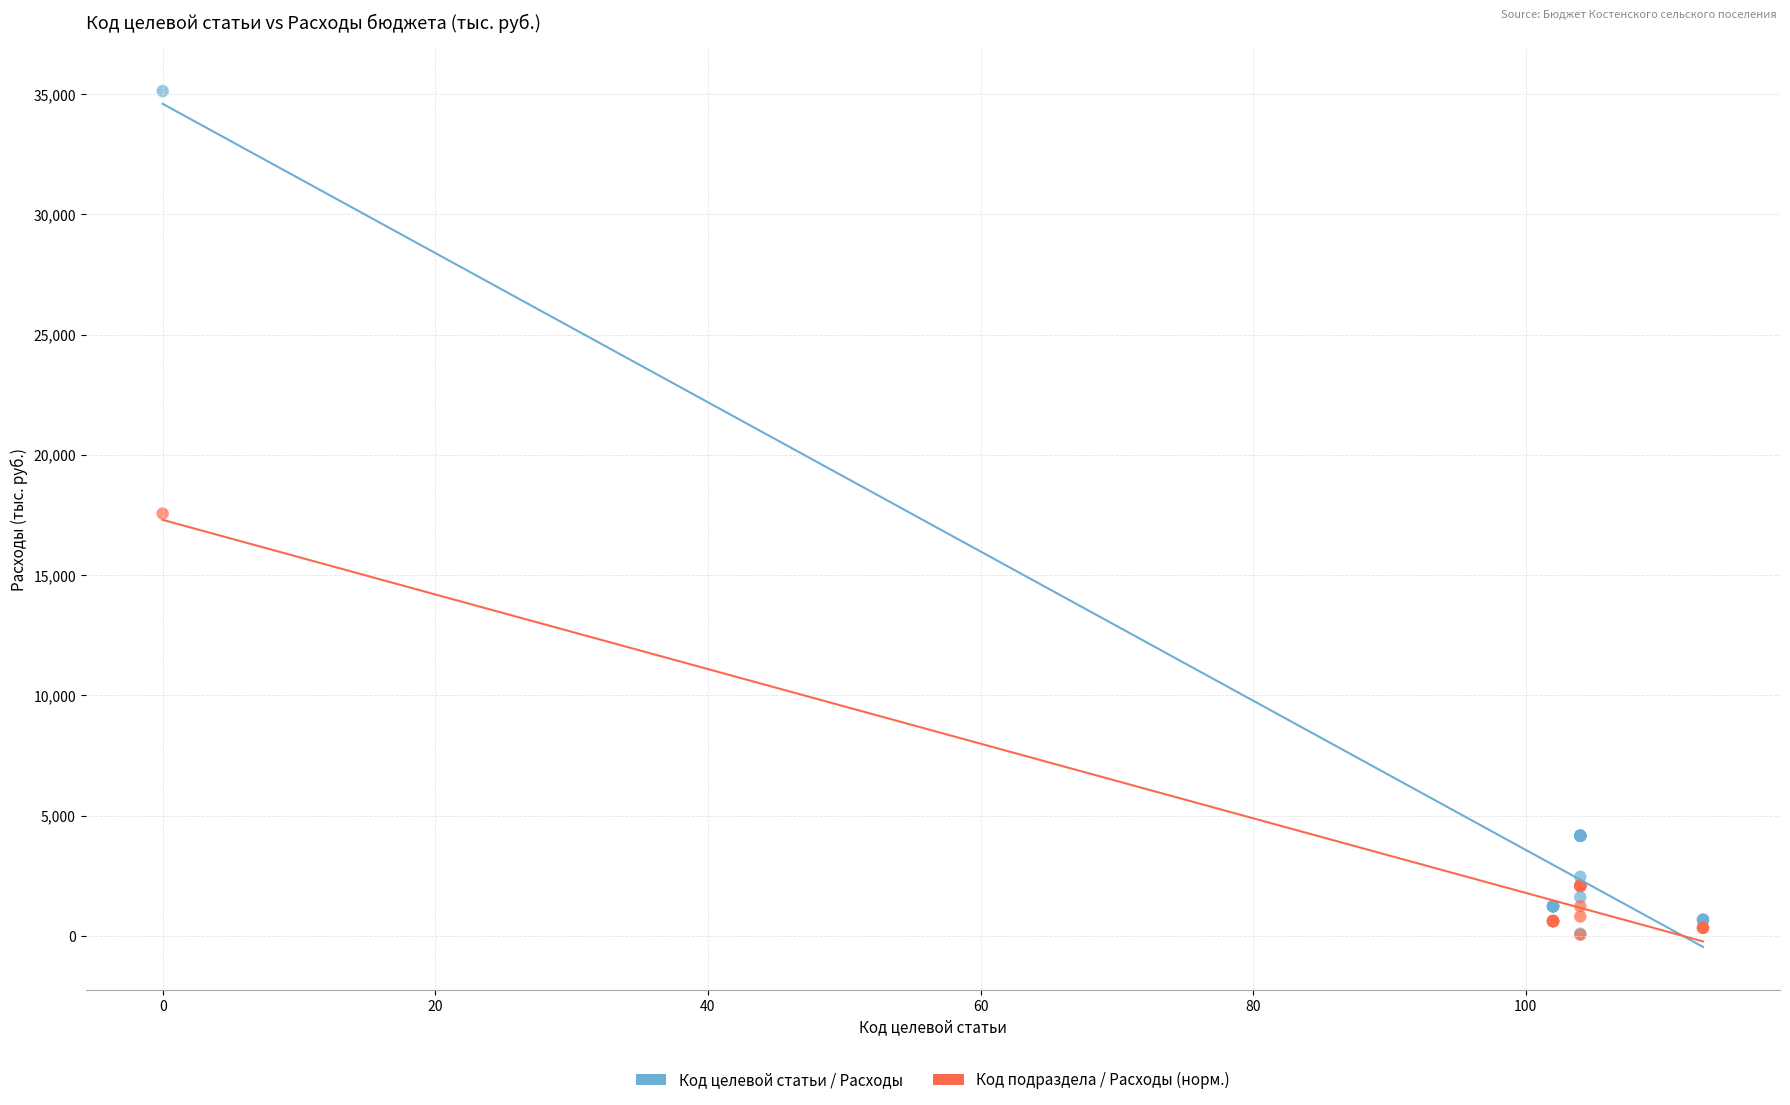

Which series has the largest Y range (max minus min)?

Код целевой статьи / Расходы